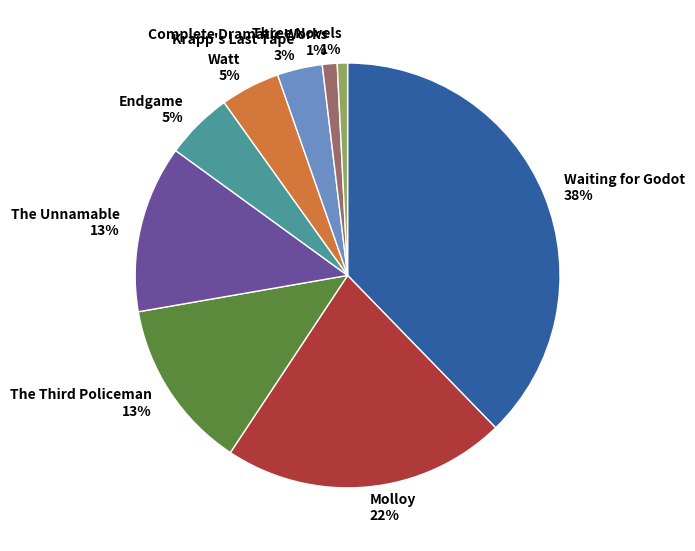

To the nearest percent, what percentage of the pie is Watt?

5%